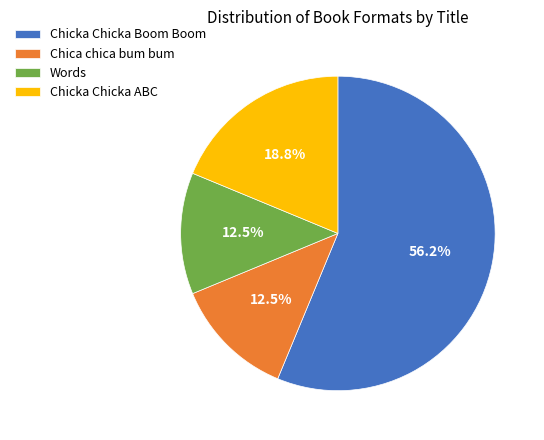

How many segments does this pie chart have?

4